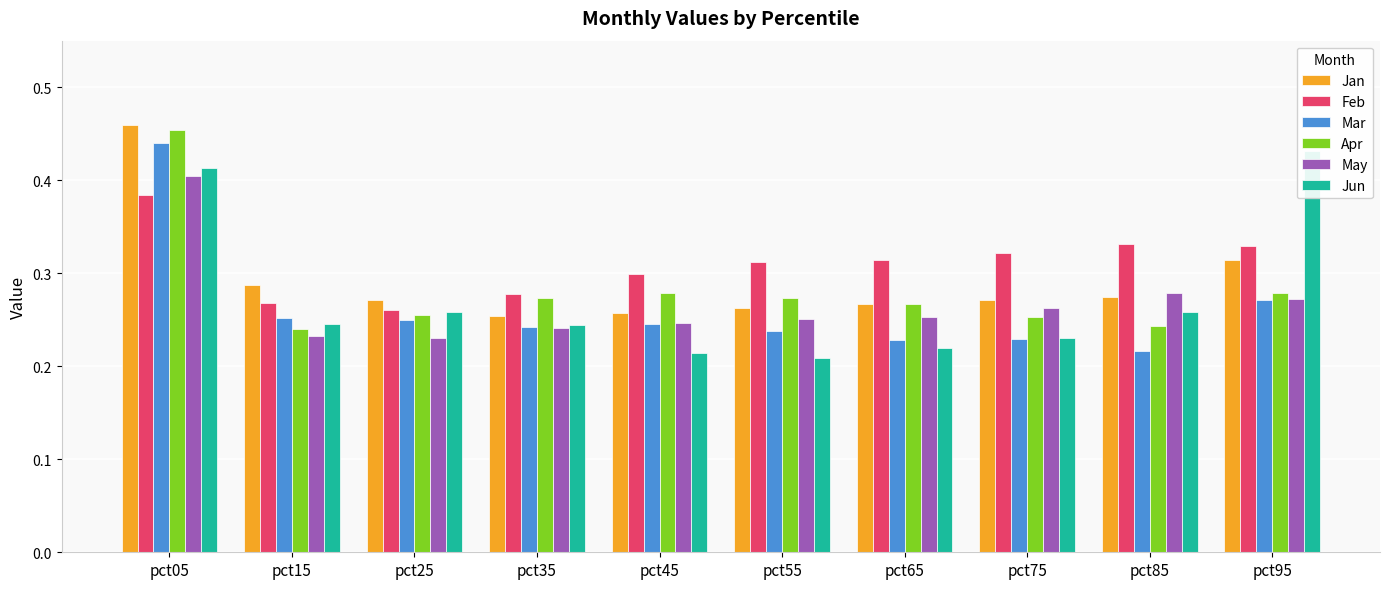

Does the chart contain stacked bars?

No